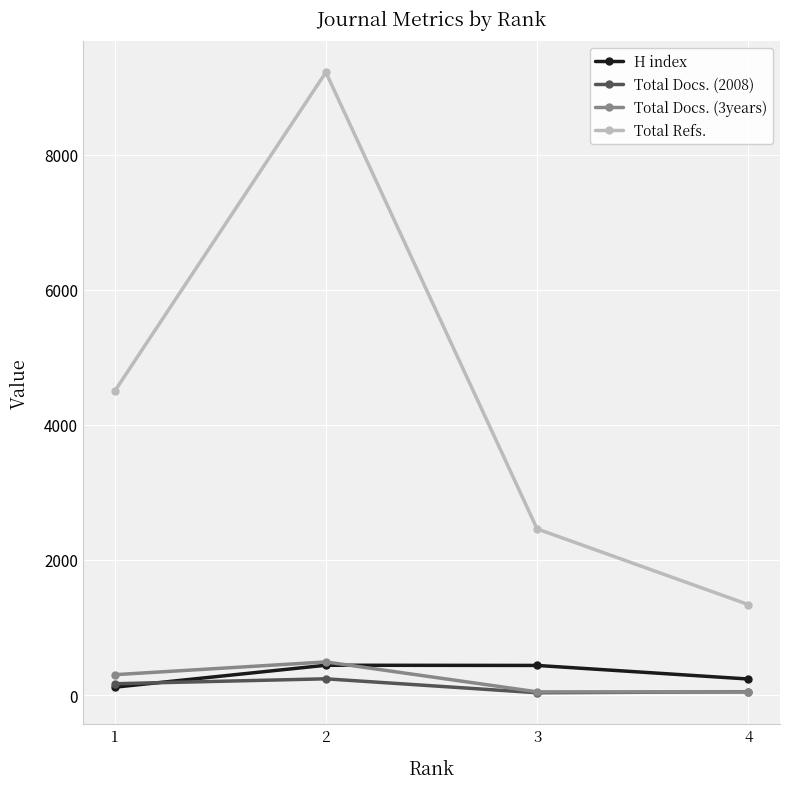

What is the approximate value of Total Refs. at 2, to the nearest 100?

9200